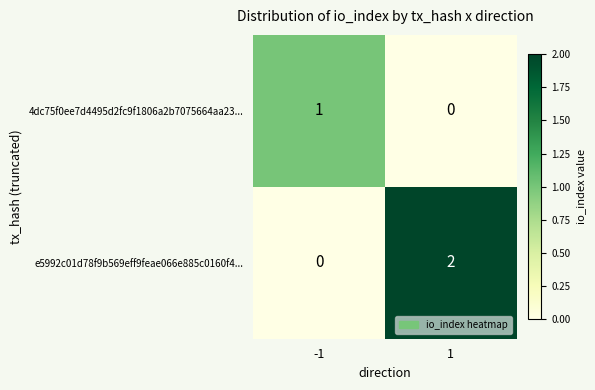

Which category has the highest value across all series?

1